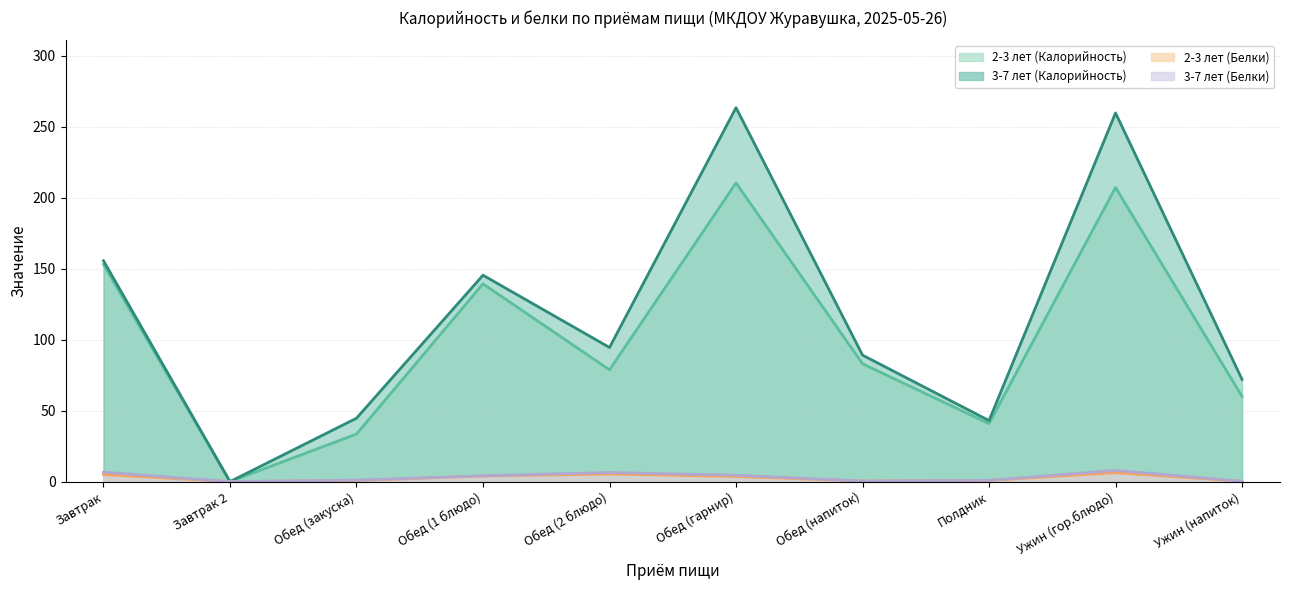

Reading left to right, list all the values displayed in this chart.

2-3 лет (Калорийность): 153.0	0.0	33.5	139.3	78.8	210.4	83.0	40.9	207.2	60.0
3-7 лет (Калорийность): 155.6	0.0	44.7	145.4	94.5	263.4	89.1	43.0	259.7	72.0
2-3 лет (Белки): 5.0	0.0	0.8	3.9	5.4	3.6	0.4	0.8	6.3	0.2
3-7 лет (Белки): 6.6	0.0	1.1	4.1	6.4	4.5	0.5	0.9	7.9	0.3